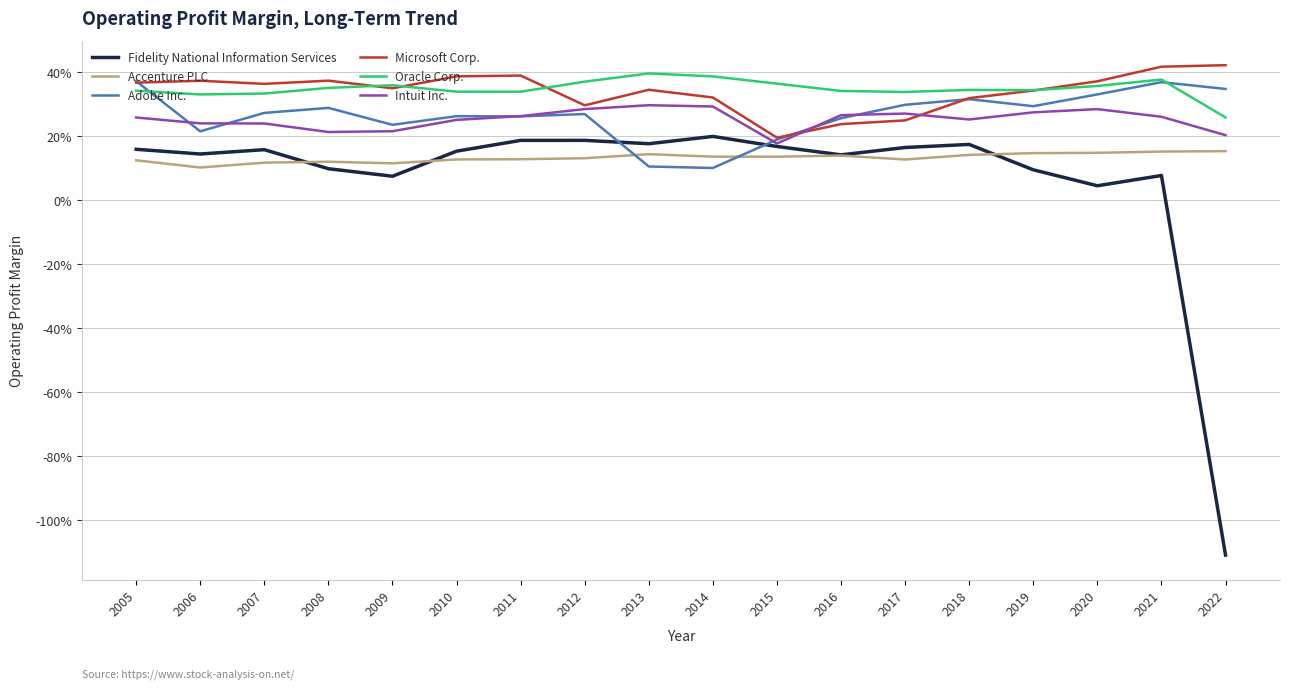

How many interior local peaks does the Fidelity National Information Services series have?

5